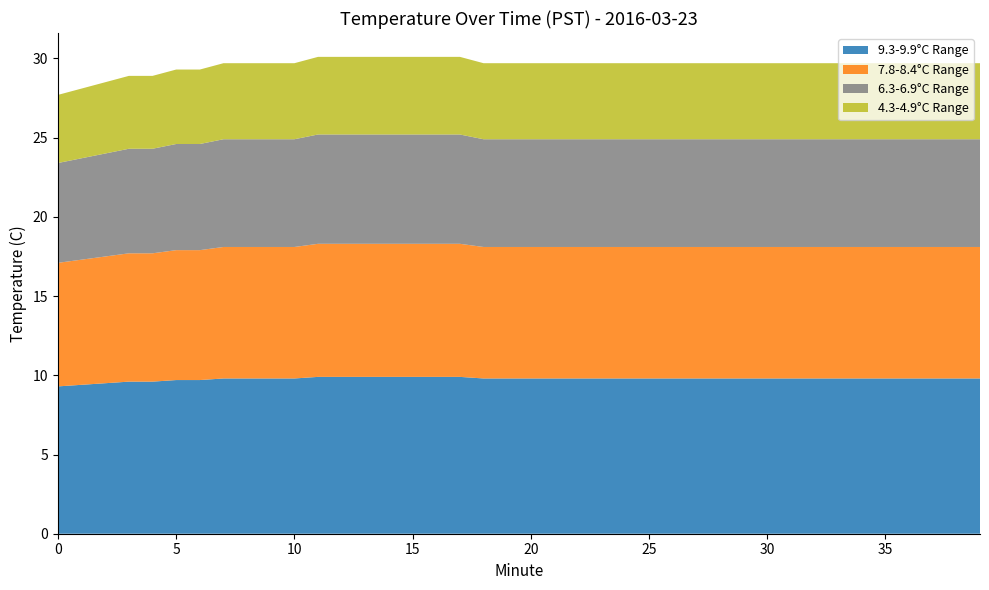

What is the maximum value for 9.3-9.9°C Range?

9.9